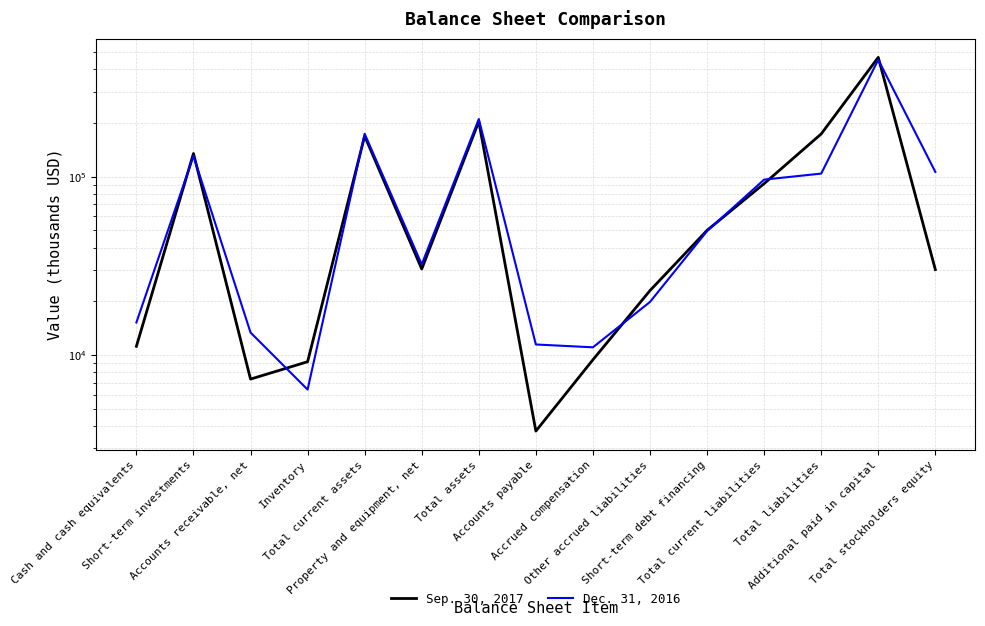

Reading left to right, transcribe all the data shown in this chart.

Sep. 30, 2017: Cash and cash equivalents=11211	Short-term investments=135017	Accounts receivable, net=7342	Inventory=9188	Total current assets=169240	Property and equipment, net=30417	Total assets=204056	Accounts payable=3753	Accrued compensation=9428	Other accrued liabilities=23022	Short-term debt financing=50097	Total current liabilities=91530	Total liabilities=173872	Additional paid in capital=467234	Total stockholders equity=30184
Dec. 31, 2016: Cash and cash equivalents=15256	Short-term investments=130860	Accounts receivable, net=13396	Inventory=6414	Total current assets=174115	Property and equipment, net=32289	Total assets=210680	Accounts payable=11479	Accrued compensation=11067	Other accrued liabilities=19879	Short-term debt financing=49624	Total current liabilities=96415	Total liabilities=104204	Additional paid in capital=453044	Total stockholders equity=106476